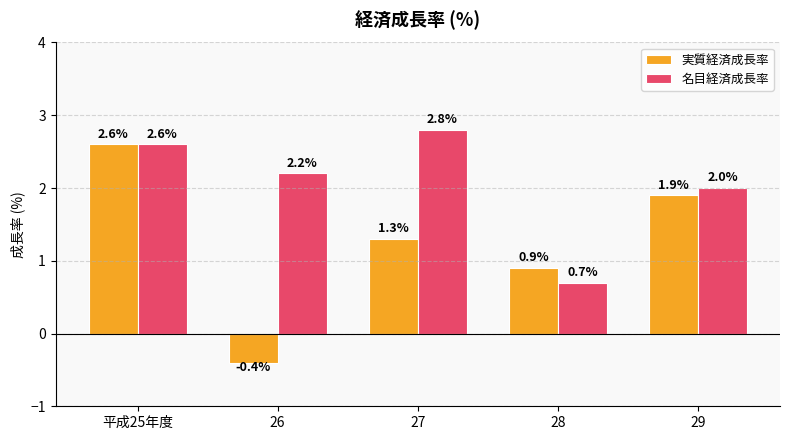

Reading left to right, transcribe all the data shown in this chart.

実質経済成長率: 2.6	-0.4	1.3	0.9	1.9
名目経済成長率: 2.6	2.2	2.8	0.7	2.0